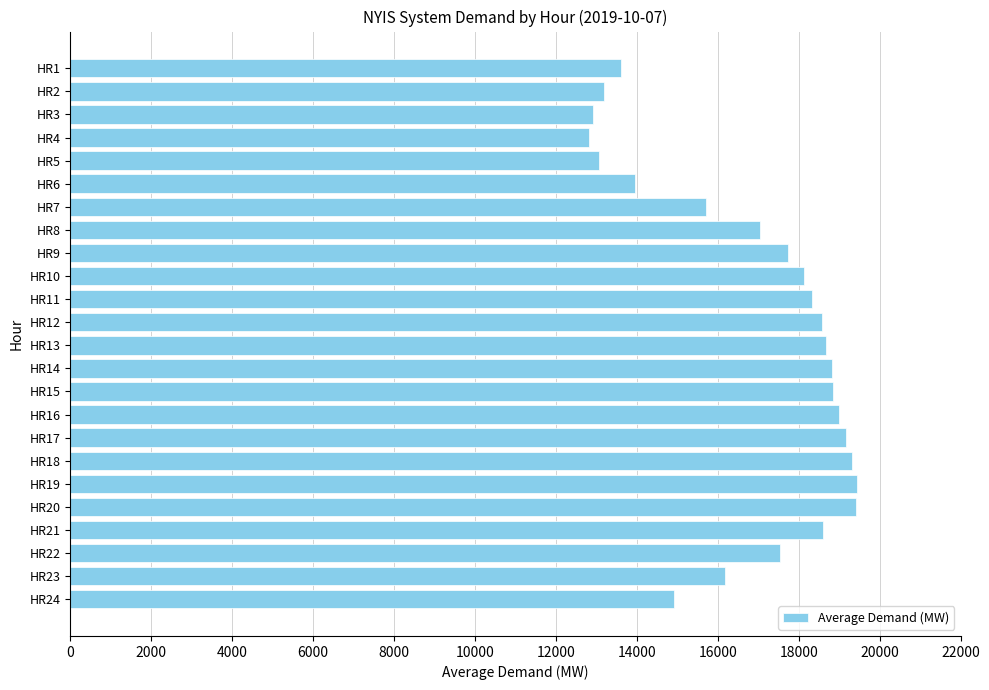

What is the greatest value displayed?

19451